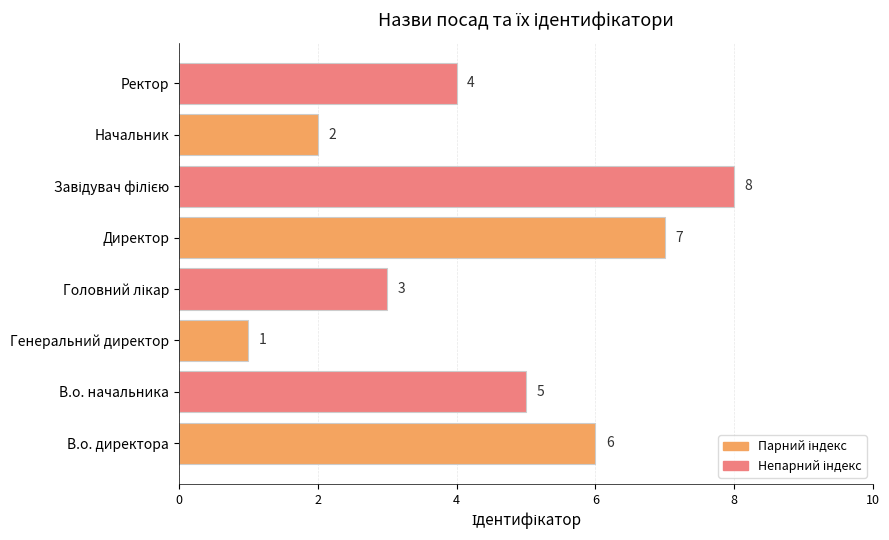

Which has a higher value, Генеральний директор or В.о. начальника?

В.о. начальника